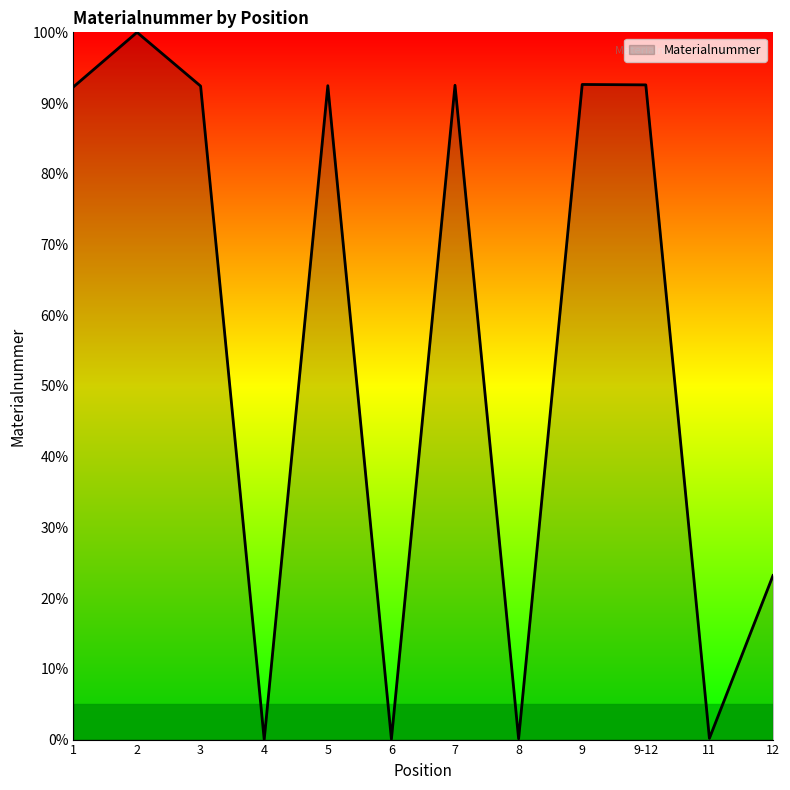

Where is the data nearest to the value 50?

12